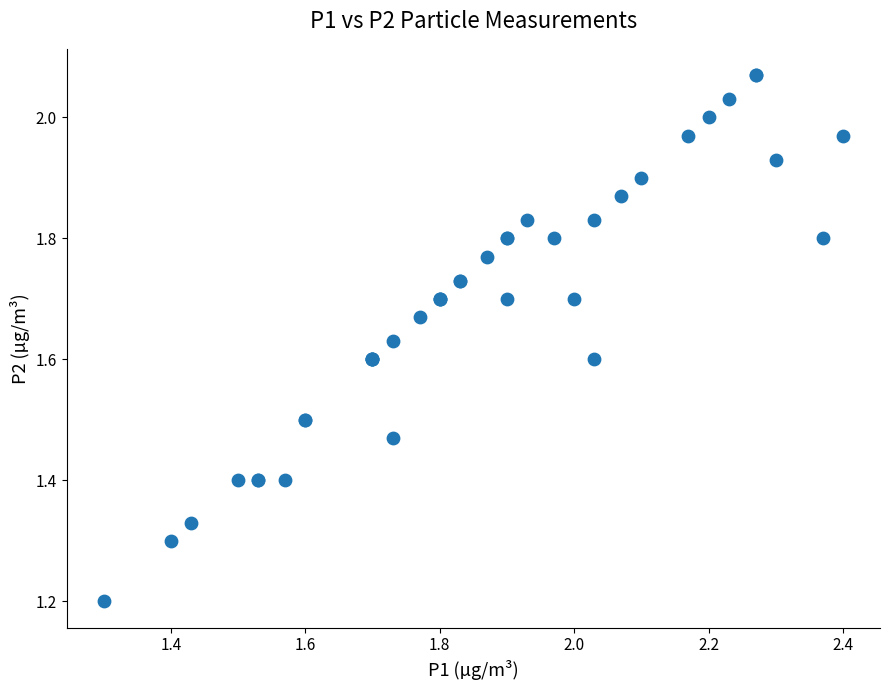

What Y value in the scatter plot is closest to 1?

1.2